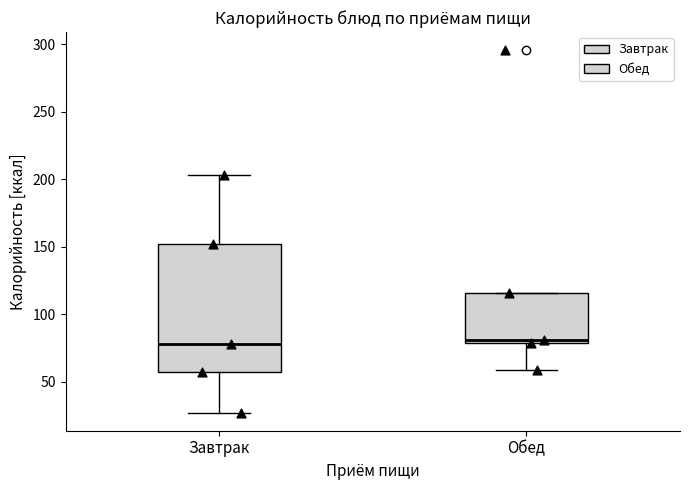

Which box is the tallest, from its lower edge to its upper edge?

Завтрак